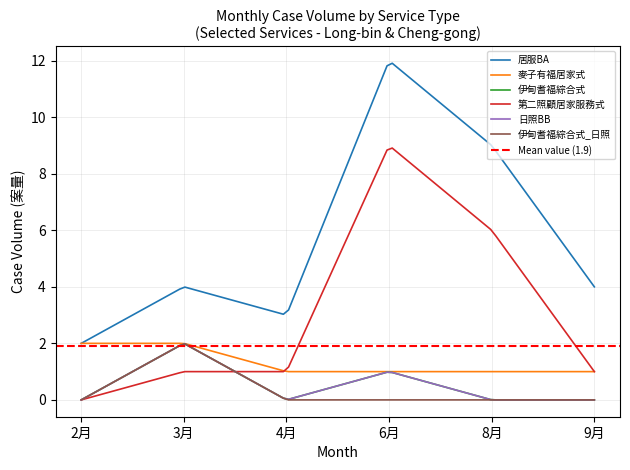

What is the spread (max minus min) of values at 3月?

3